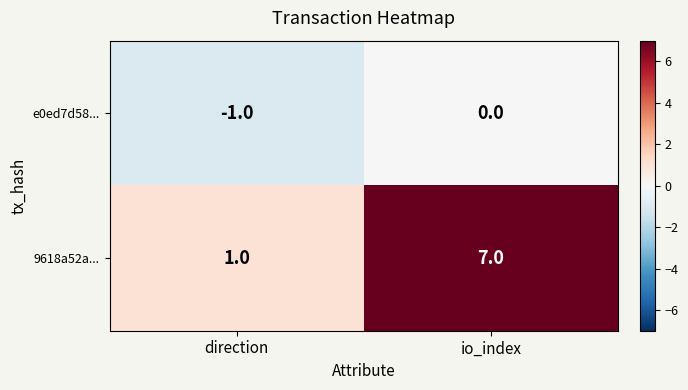

True or false: 9618a52a... has a value of 7 at io_index.

True